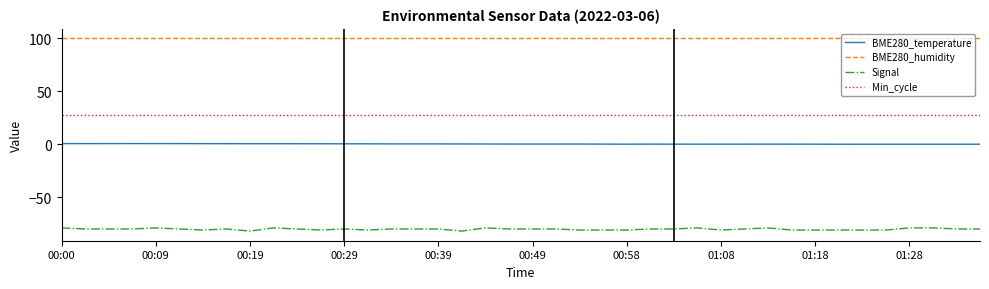

True or false: Signal and BME280_temperature intersect in this chart.

False